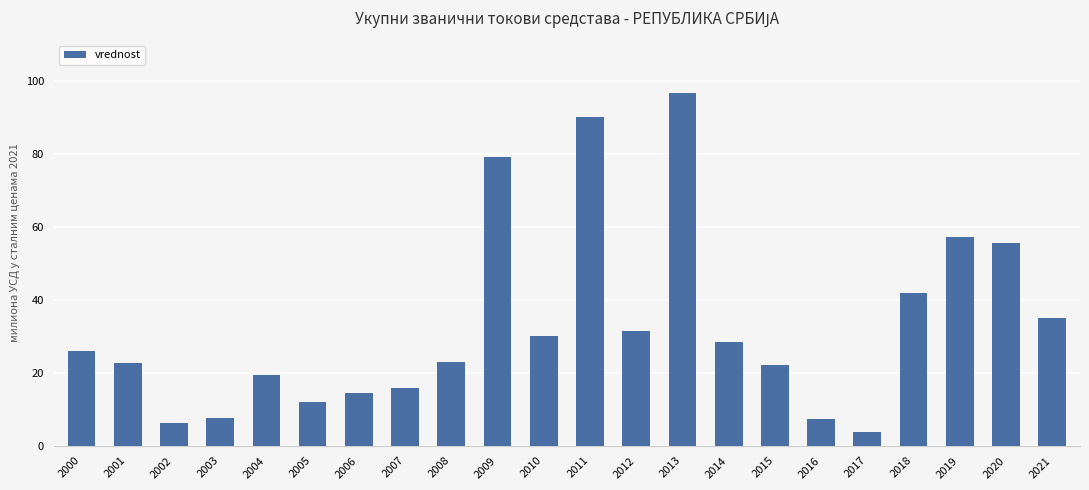

What is the value of the 11th bar from the left?

30.2